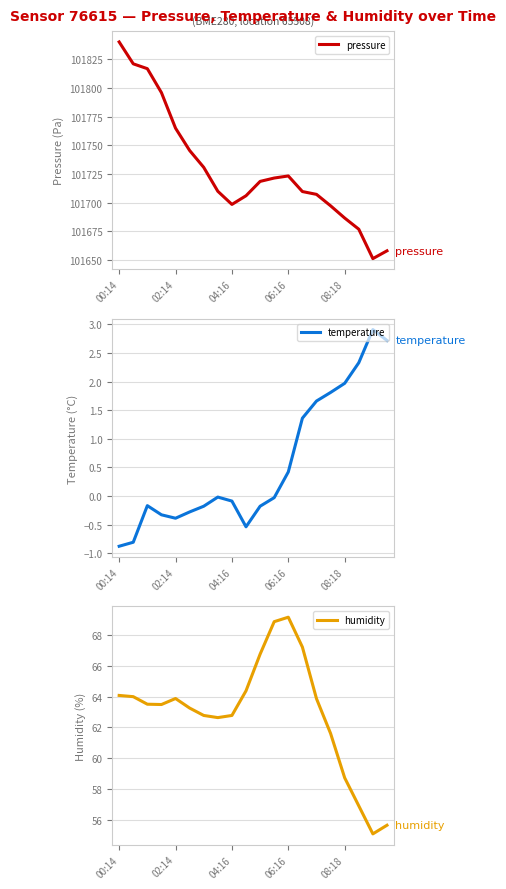

What is the highest value of the temperature series?

2.9